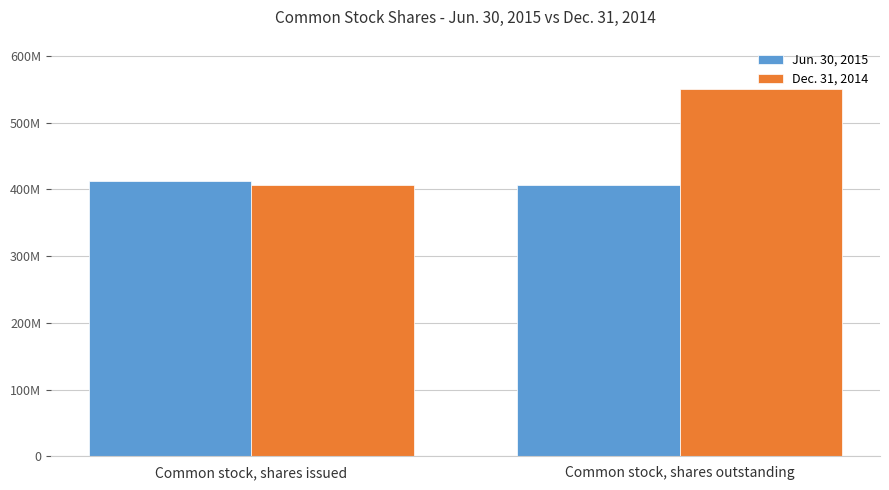

Are the bars horizontal?

No